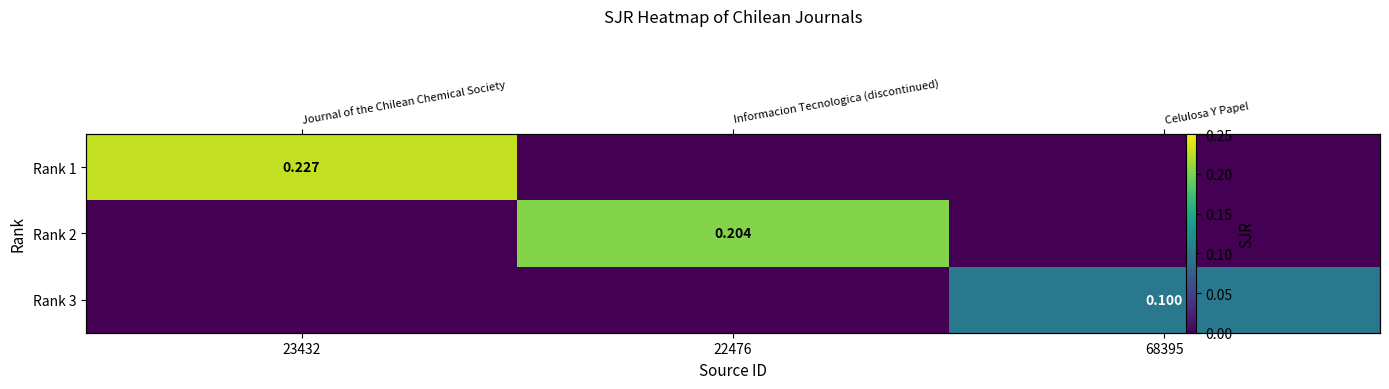

How many values in Rank 3 are above zero?

1